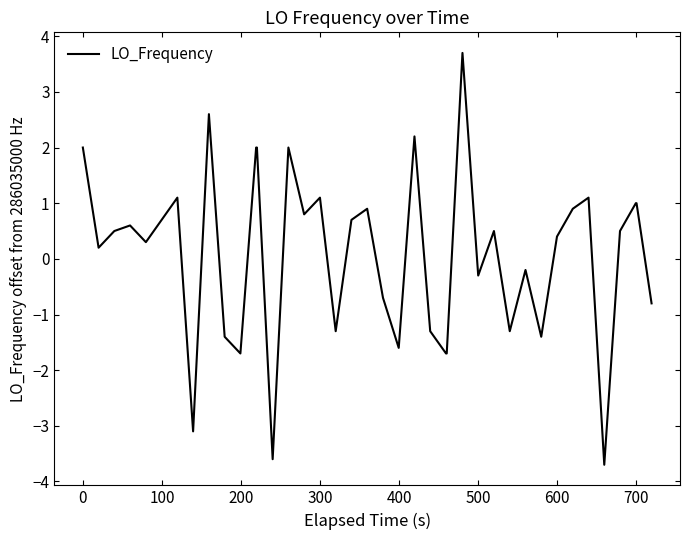

What is the difference between the maximum and minimum values?

7.4